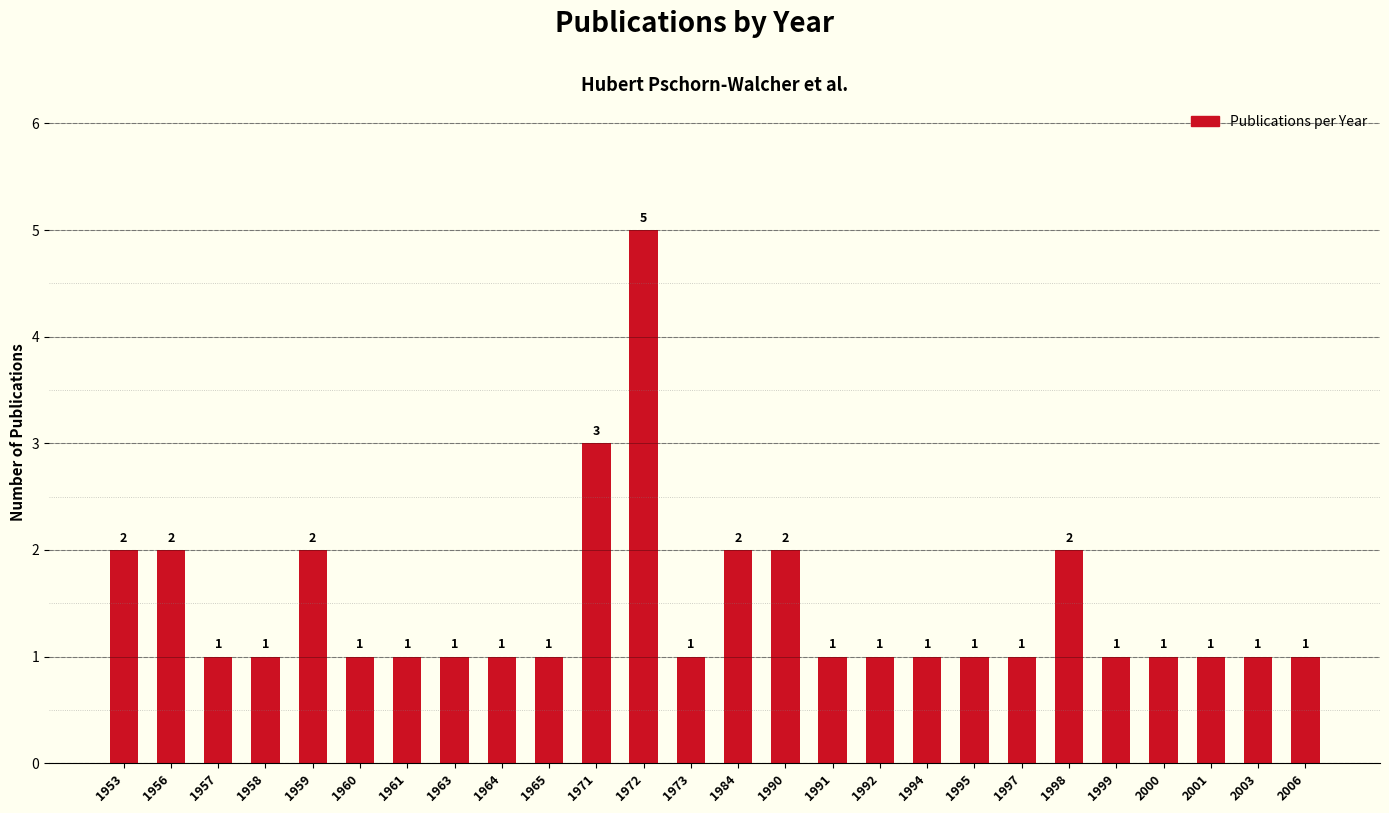

The value at 1984 is 1. True or false?

False